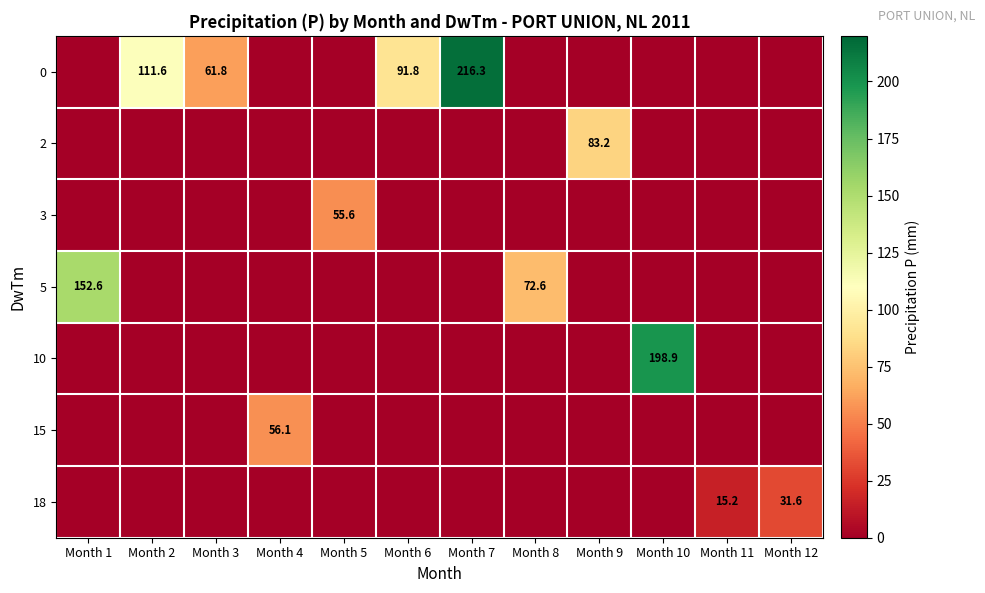

Is it true that 0 equals 154.4 at Month 2?

False